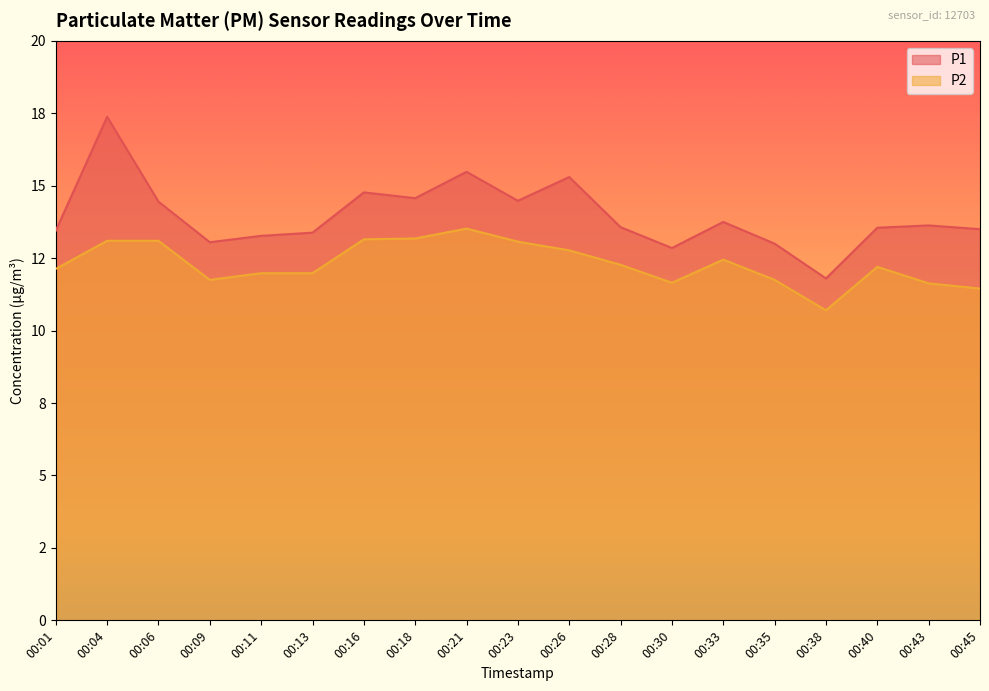

Read the P2 value at 00:43.

11.6